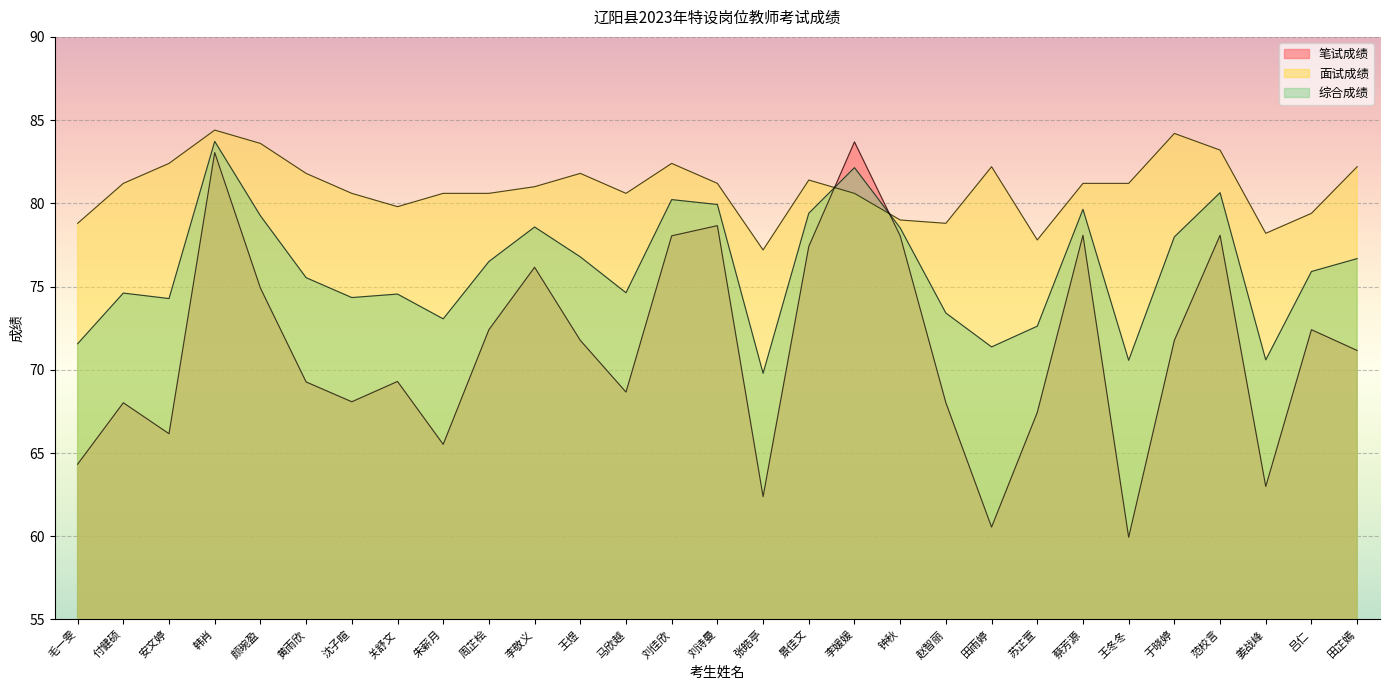

Reading left to right, transcribe all the data shown in this chart.

笔试成绩: 64.3	68.0	66.2	83.0	74.9	69.3	68.1	69.3	65.5	72.4	76.2	71.8	68.7	78.0	78.7	62.4	77.4	83.7	78.0	68.0	60.5	67.4	78.1	59.9	71.8	78.1	63.0	72.4	71.2
面试成绩: 78.8	81.2	82.4	84.4	83.6	81.8	80.6	79.8	80.6	80.6	81.0	81.8	80.6	82.4	81.2	77.2	81.4	80.6	79.0	78.8	82.2	77.8	81.2	81.2	84.2	83.2	78.2	79.4	82.2
综合成绩: 71.6	74.6	74.3	83.7	79.3	75.5	74.3	74.5	73.1	76.5	78.6	76.8	74.6	80.2	79.9	69.8	79.4	82.1	78.5	73.4	71.4	72.6	79.6	70.6	78.0	80.6	70.6	75.9	76.7